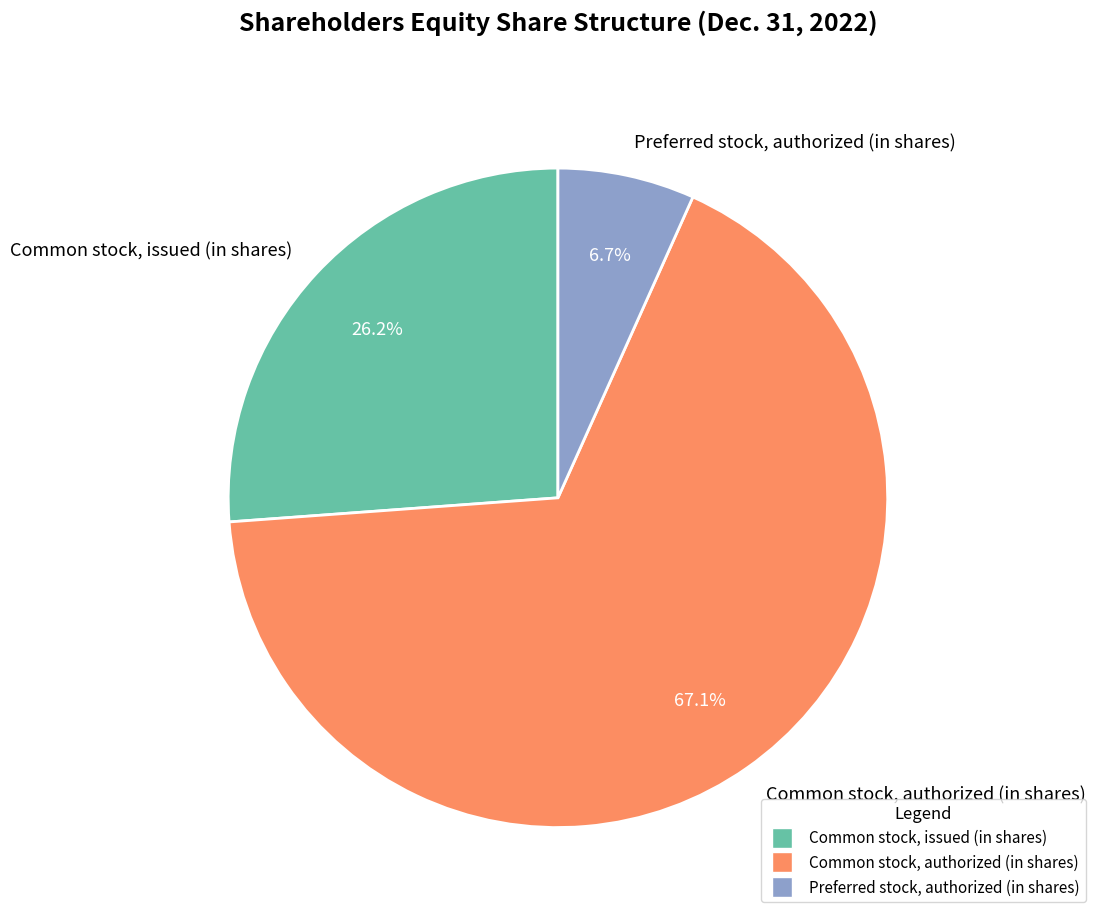

Does Common stock, issued (in shares) represent more than half of the total?

No